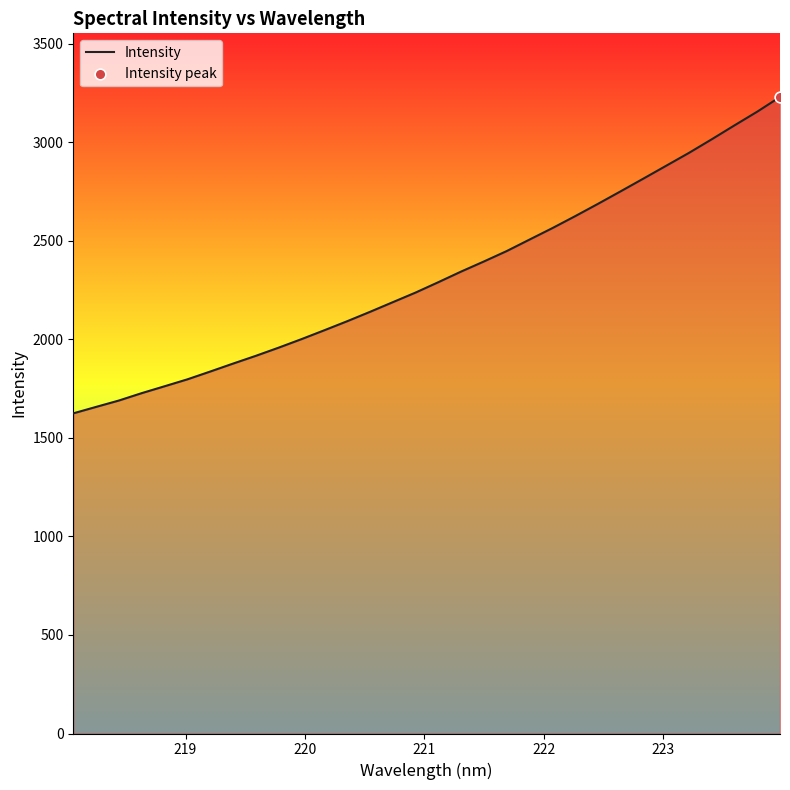

What is the smallest value displayed?

1624.1